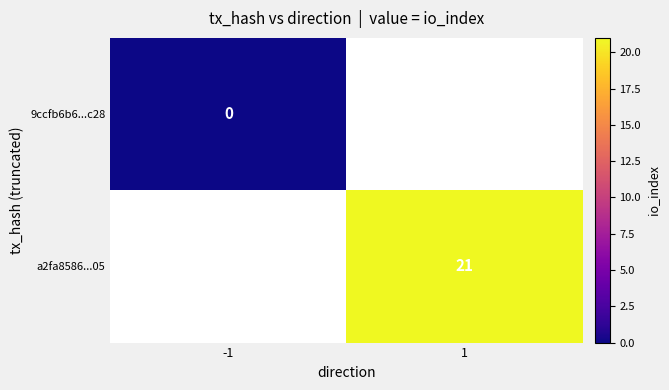

At which category does the chart reach its peak across all series?

1